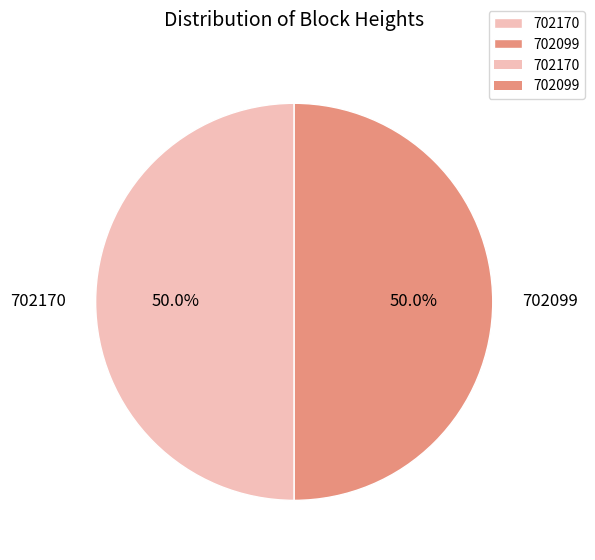

What percentage is NOT represented by 702099?

50.0%